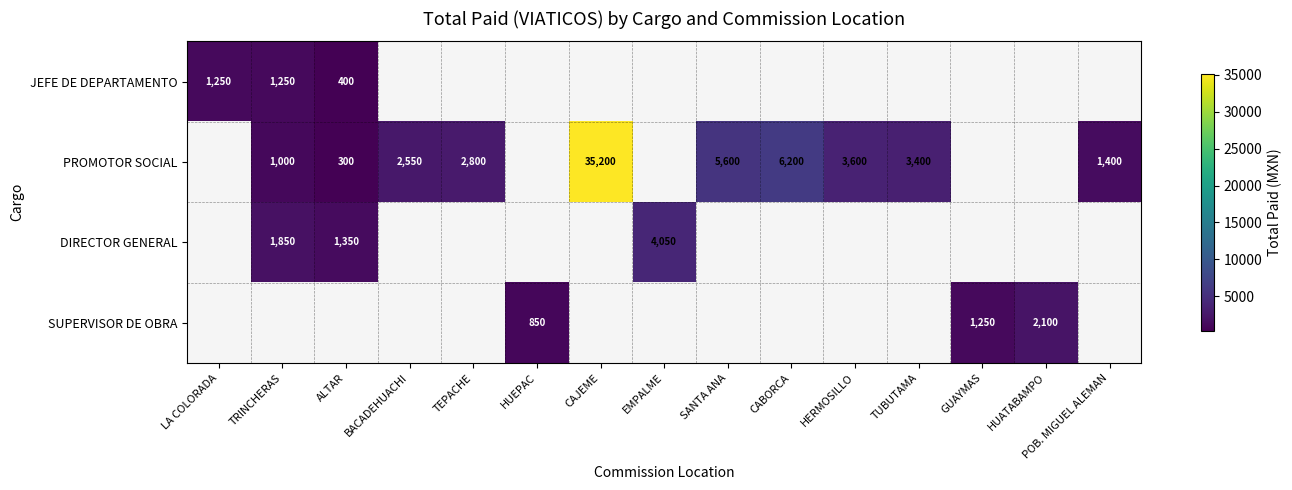

Is it true that JEFE DE DEPARTAMENTO equals 265 at LA COLORADA?

False